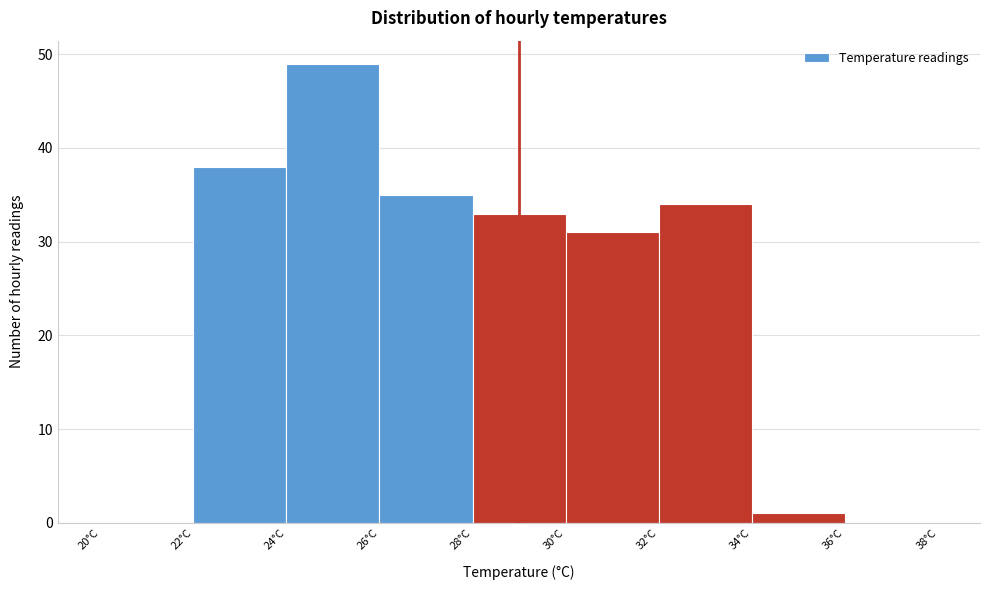

Reading left to right, list every bar in this chart as the range it spans on the x-axis followed by its height. The values are not printed on the chart, so give them approximately, as read against the axis.

20 to 22: 0
22 to 24: 38
24 to 26: 49
26 to 28: 35
28 to 30: 33
30 to 32: 31
32 to 34: 34
34 to 36: 1
36 to 38: 0